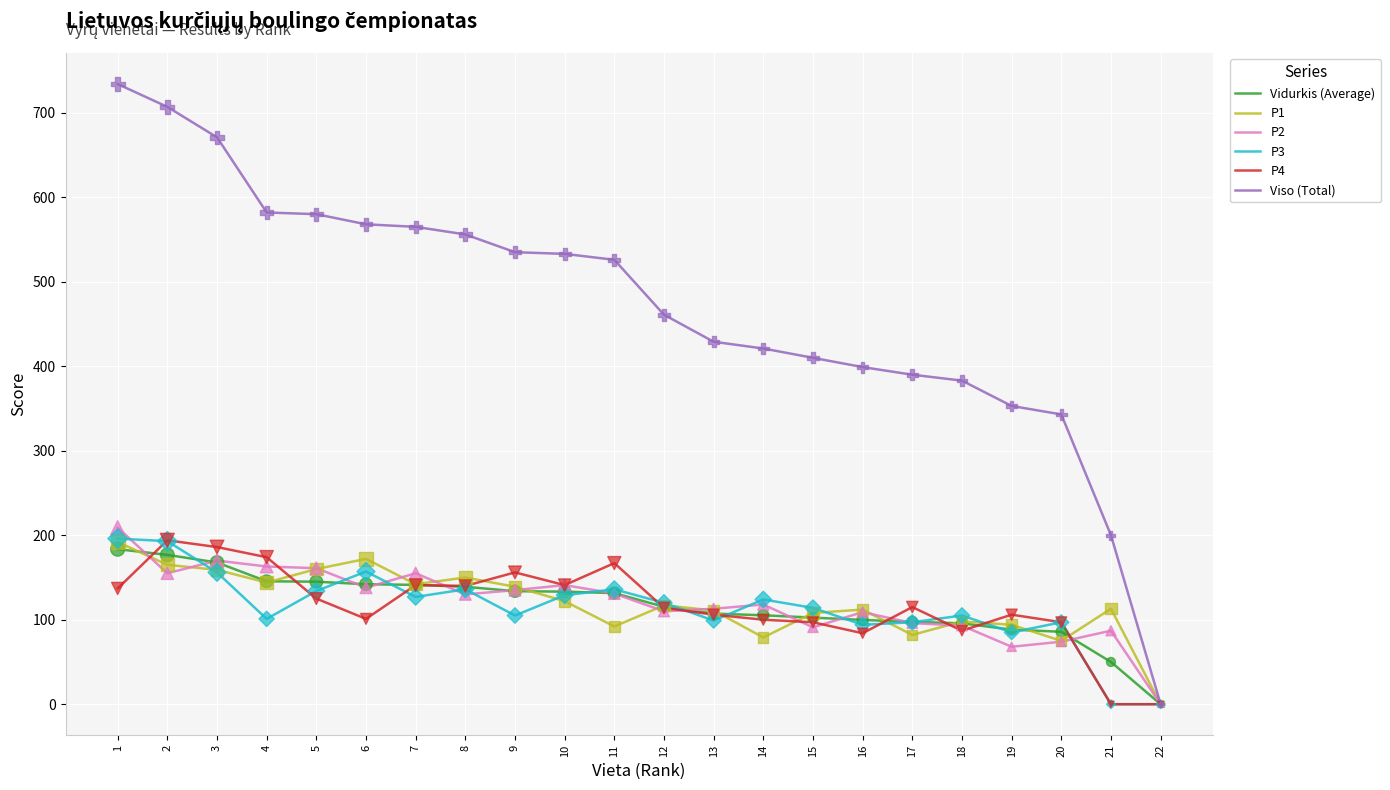

What is the spread (max minus min) of values at 12?

351.0